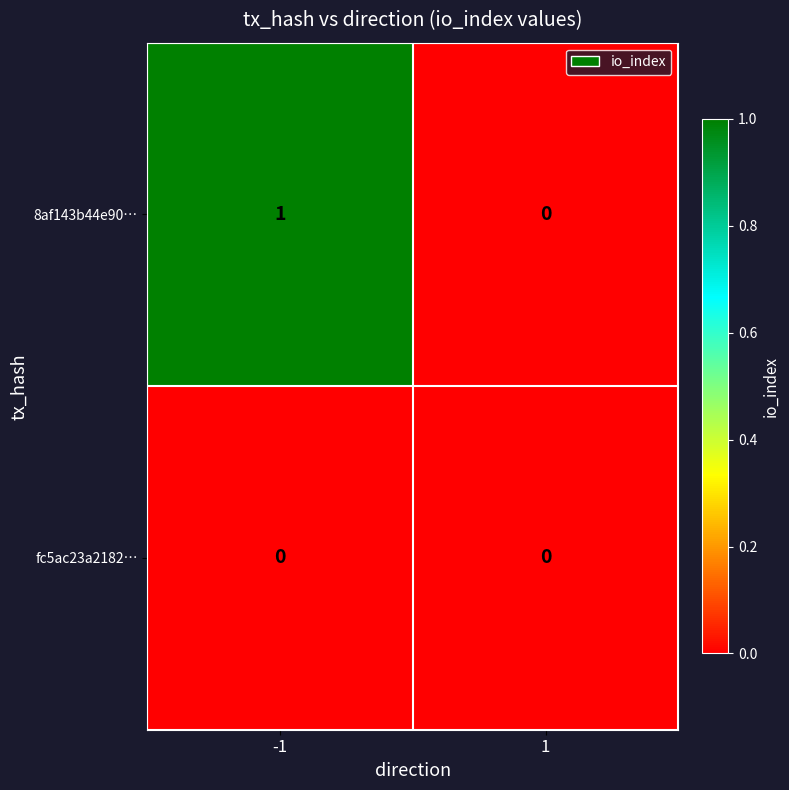

Reading right to left, transcribe all the data shown in this chart.

8af143b44e90…: 0	1
fc5ac23a2182…: 0	0